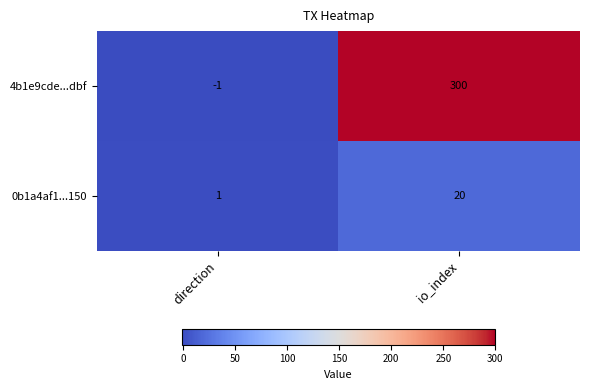

Which series has the widest spread of values?

4b1e9cde...dbf